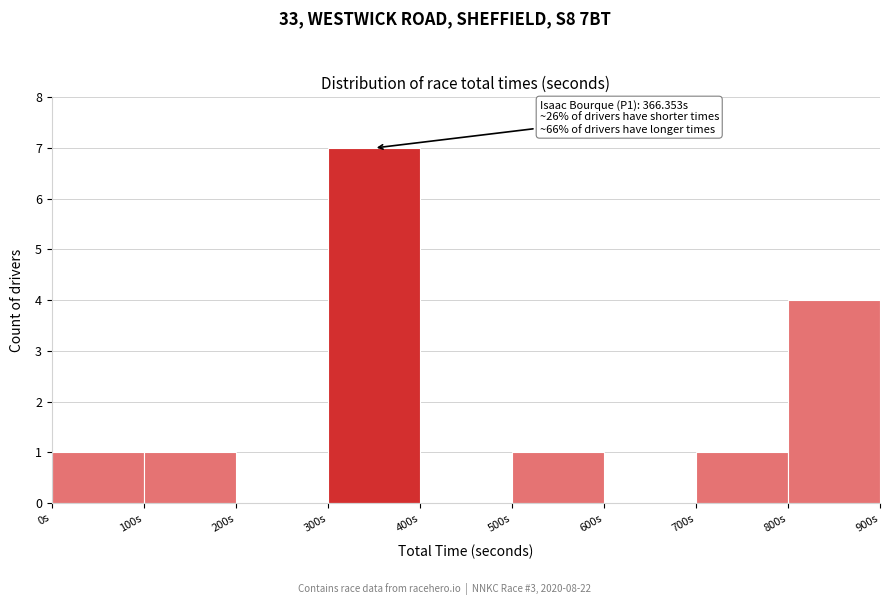

Which range on the x-axis has the tallest bar?

300 to 400